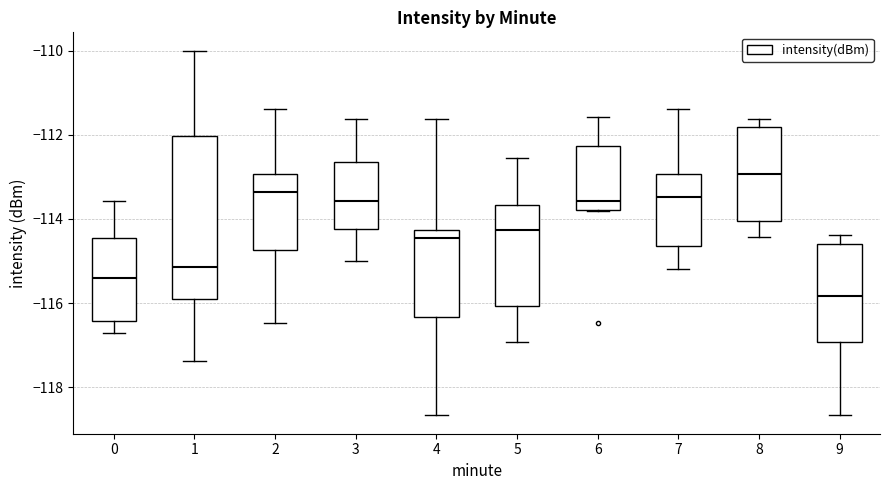

Where does the lower whisker of the box at x = 7 end on the y-axis? The values are not printed on the chart, so give them approximately, as read against the axis.

-115.2